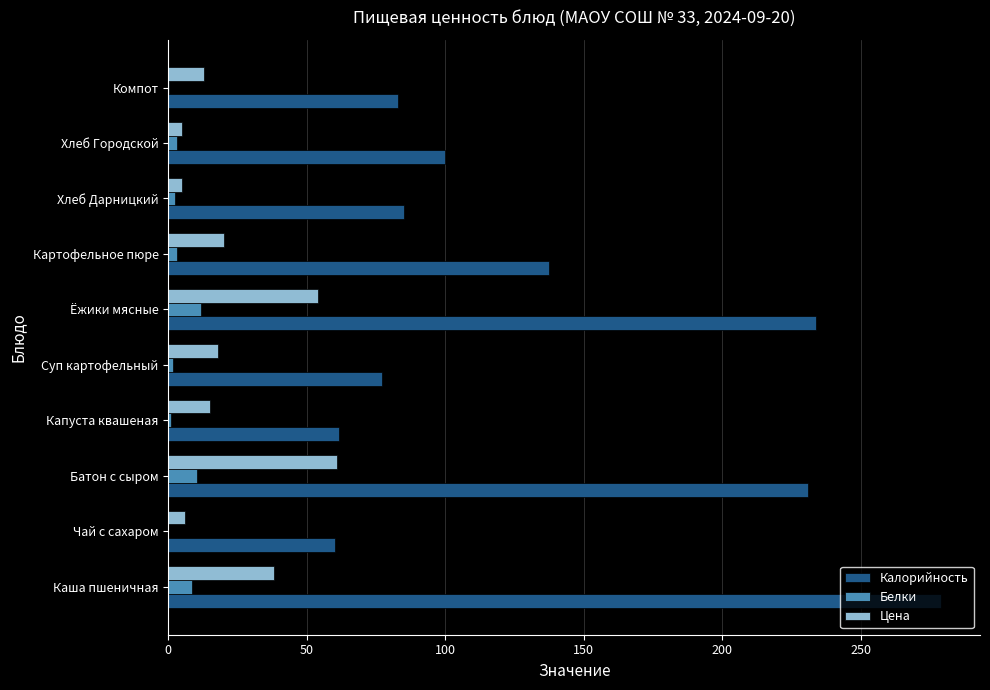

What is the sum of all Белки values?

42.4